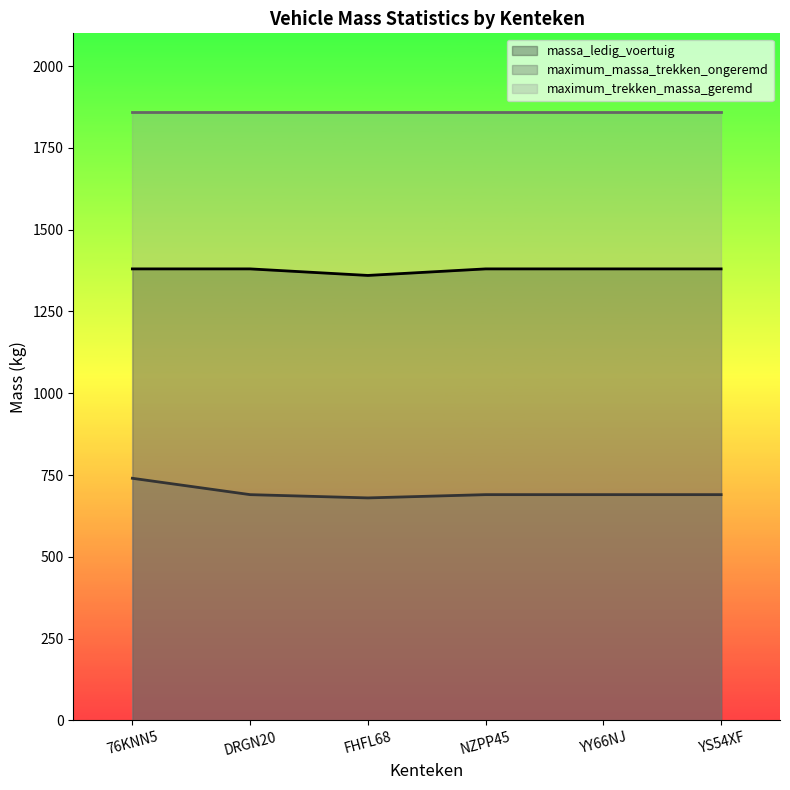

Which category has the lowest value in the massa_ledig_voertuig series?

FHFL68